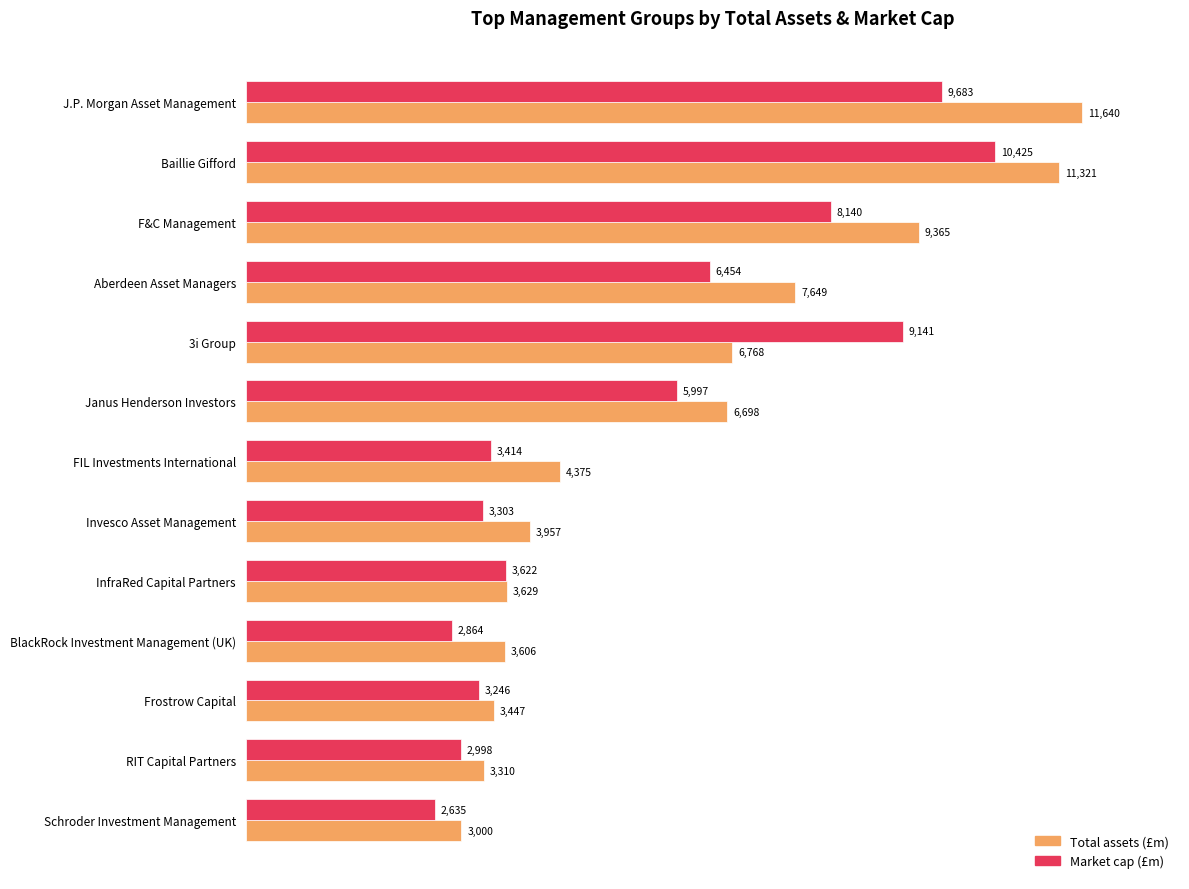

At how many categories does at least one series exceed 3055?

12